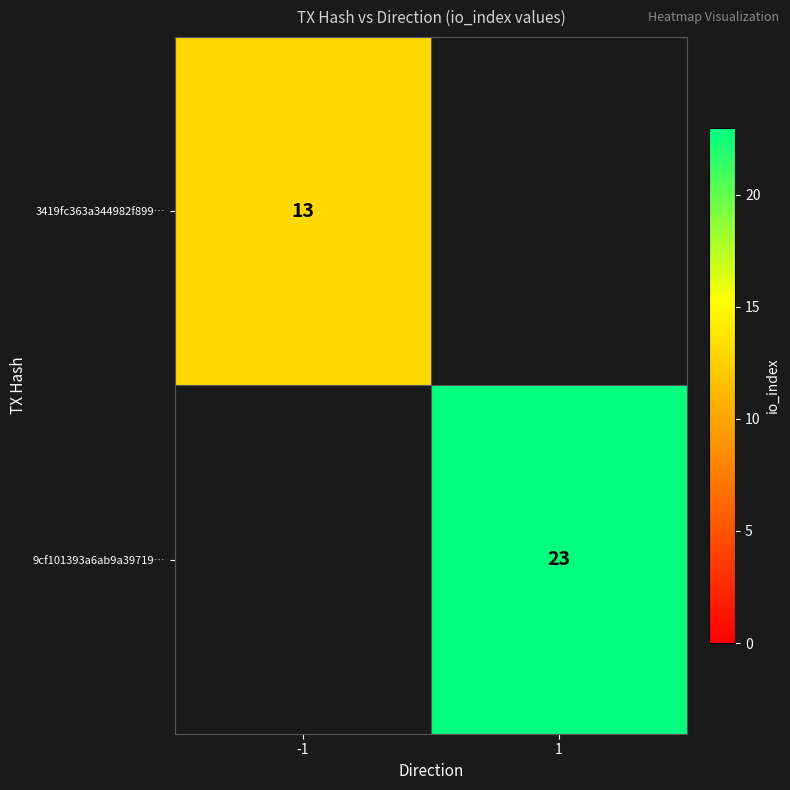

The value of 3419fc363a344982f899… at -1 is 22. True or false?

False